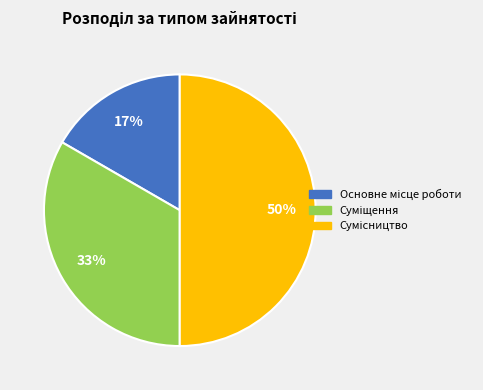

To the nearest percent, what is the average slice percentage?

33%